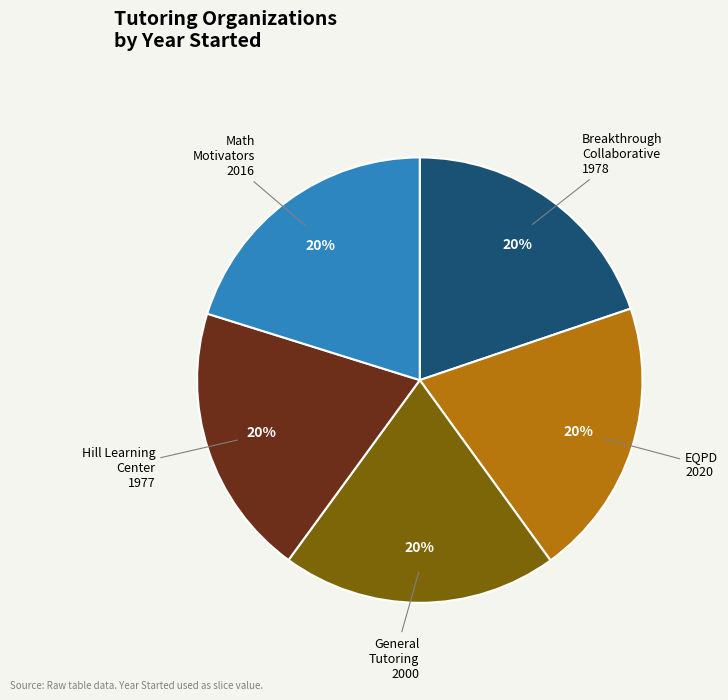

Is the sum of EQPD 2020 and Breakthrough Collaborative 1978 greater than half?

No